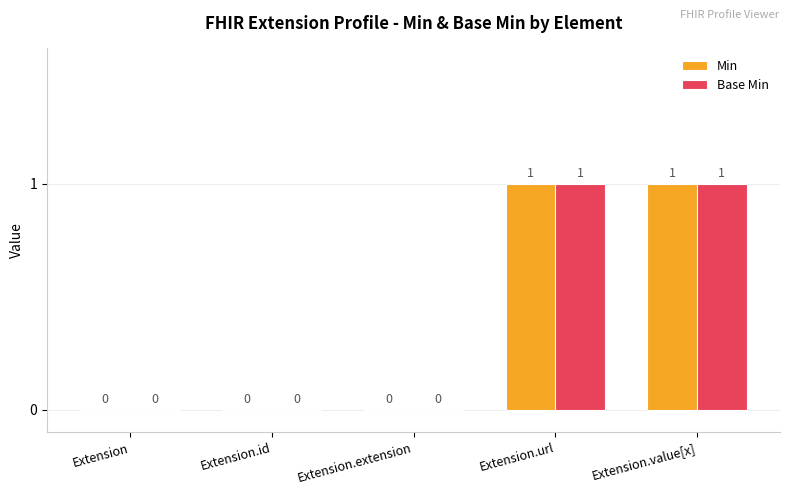

How many Min values are between 0 and 1?

5